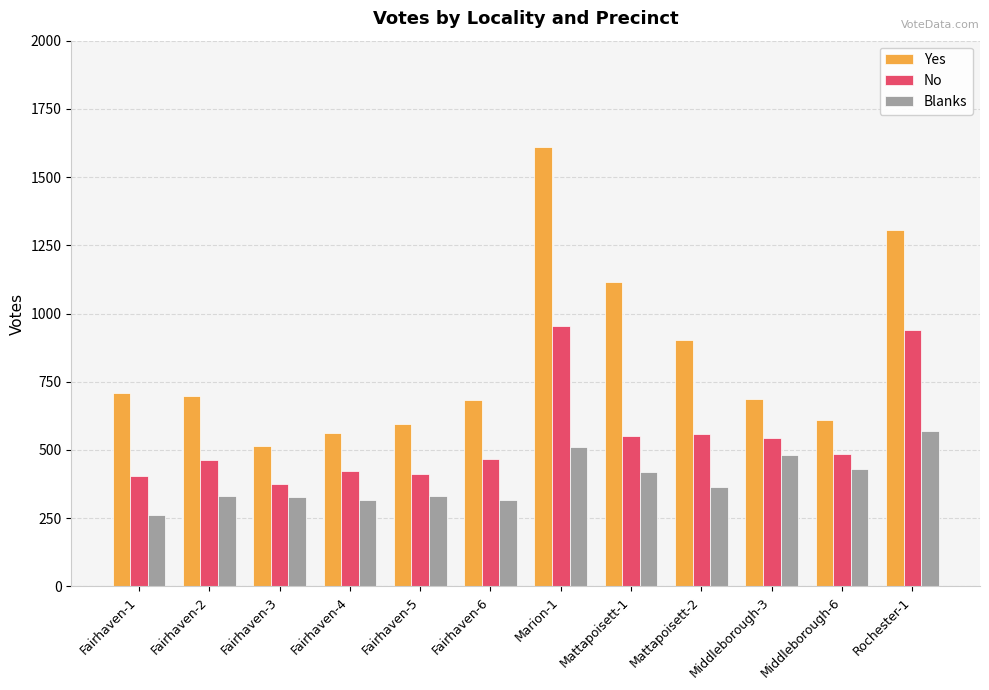

Which series has the largest range (max minus min)?

Yes